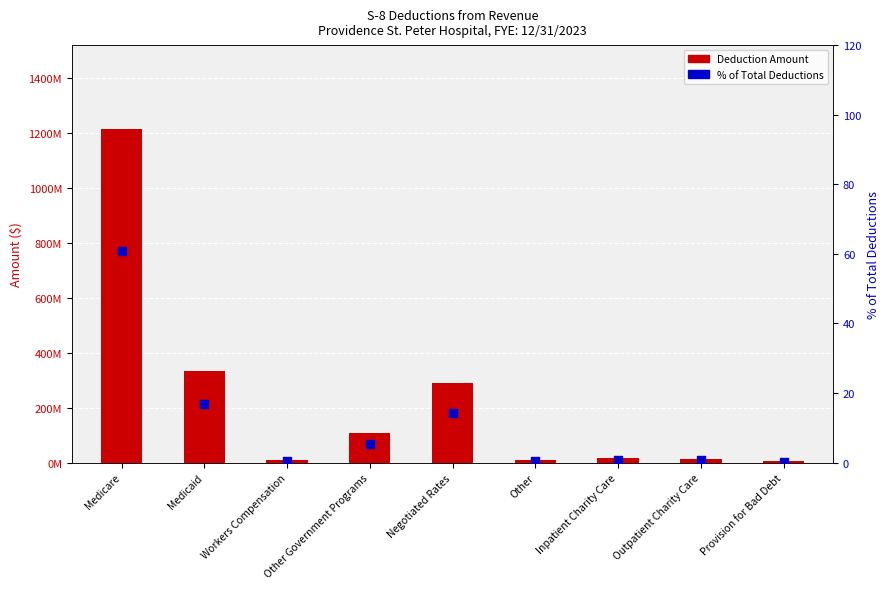

What are all the series names shown in the legend?

Deduction Amount, % of Total Deductions